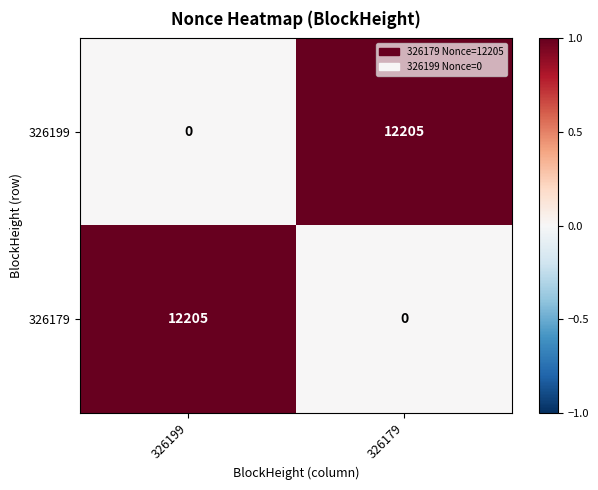

What is the difference between the highest and lowest values at 326179?

12205